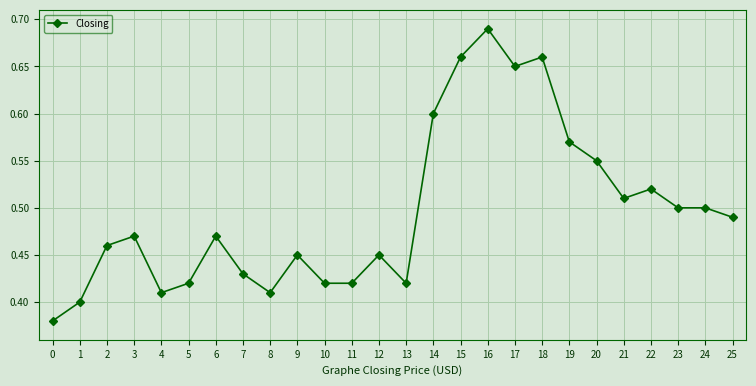

The value at 19 is 0.6. True or false?

True